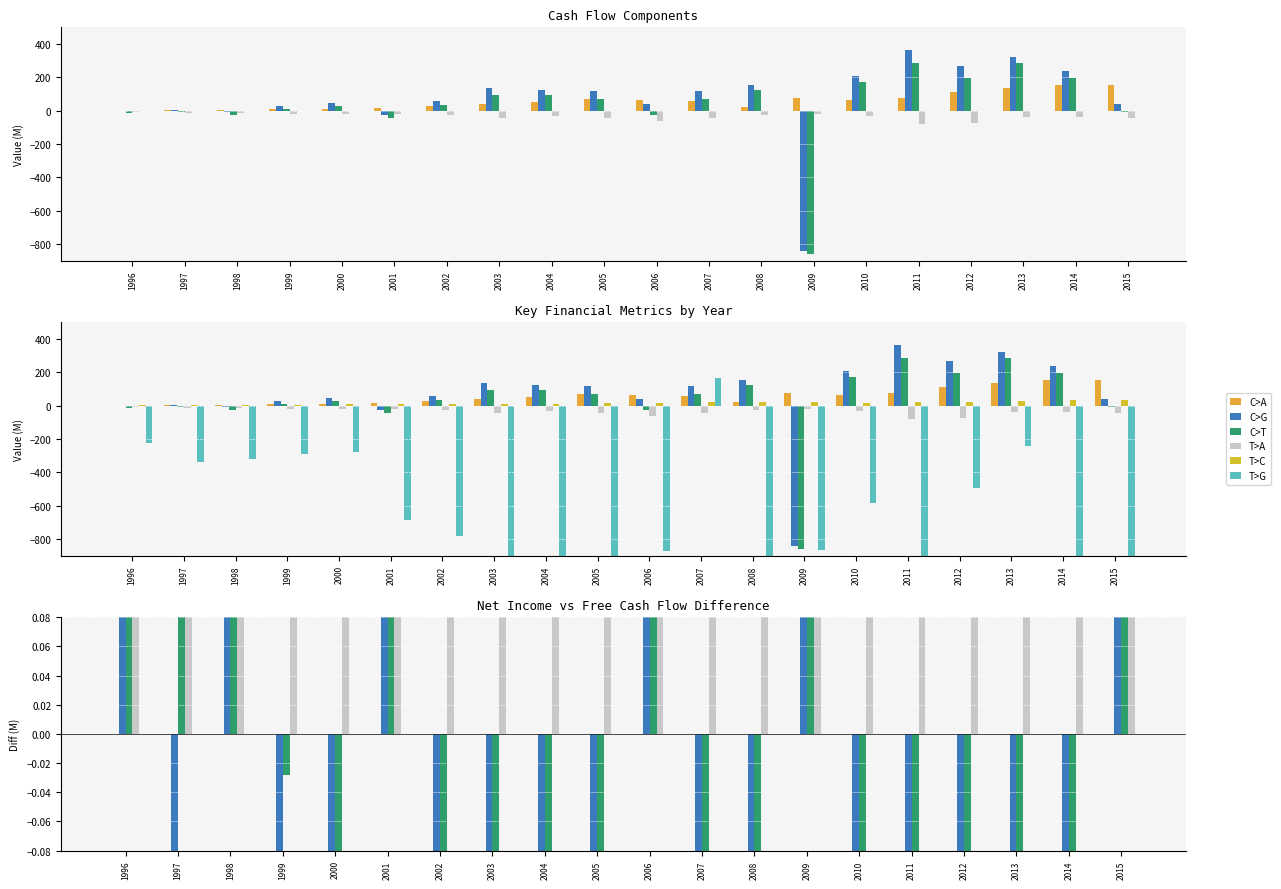

Between 1998 and 2002, which series saw the biggest shift?

Net Cash Used For Investing